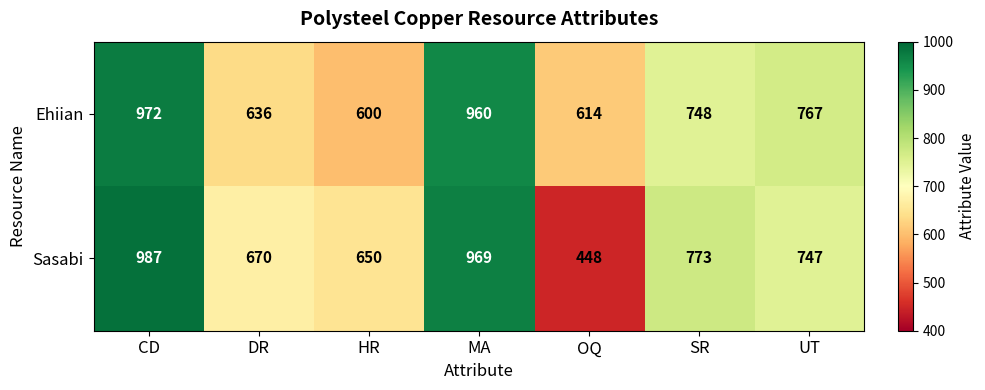

True or false: Ehiian has a value of 636 at DR.

True